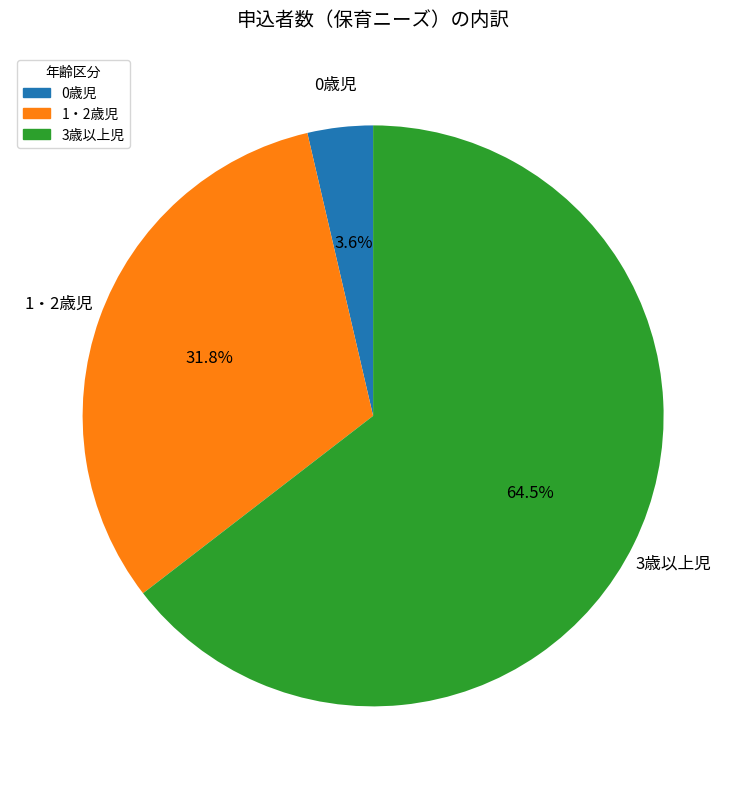

To the nearest percent, what is the combined percentage of 3歳以上児 and 0歳児?

68%